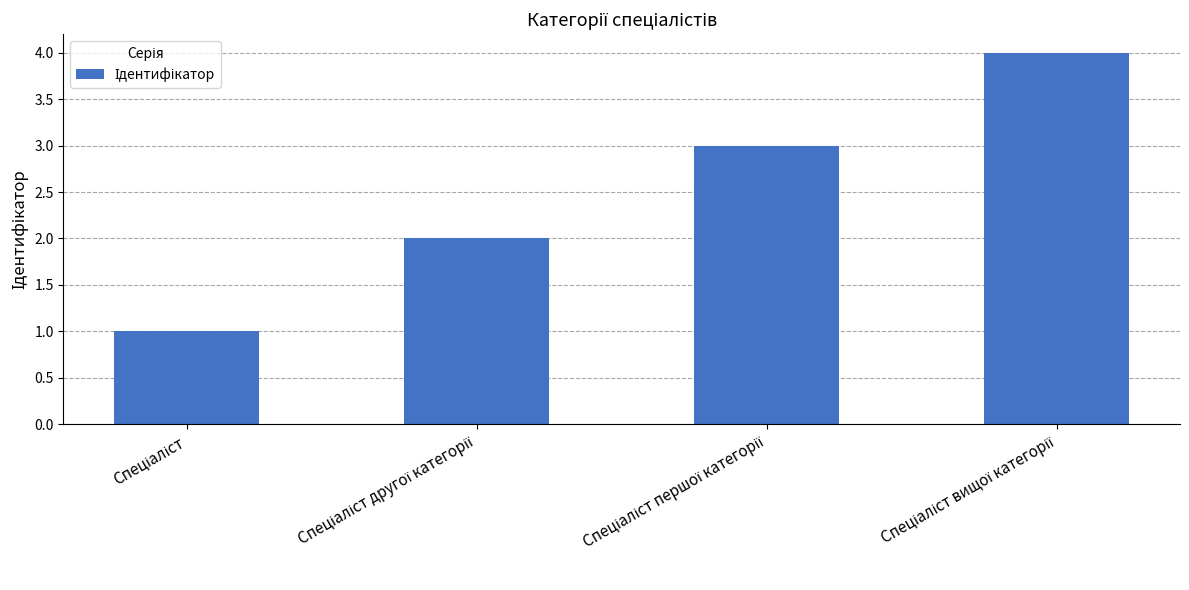

What is the greatest value displayed?

4